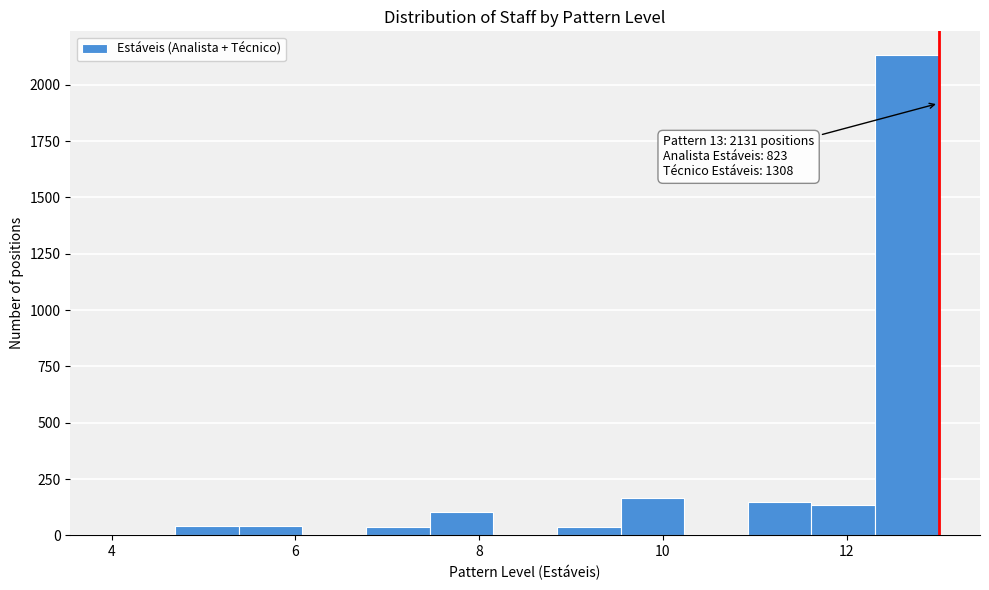

Read against the x-axis, roughly where is the centre of the tallest bar?

12.6